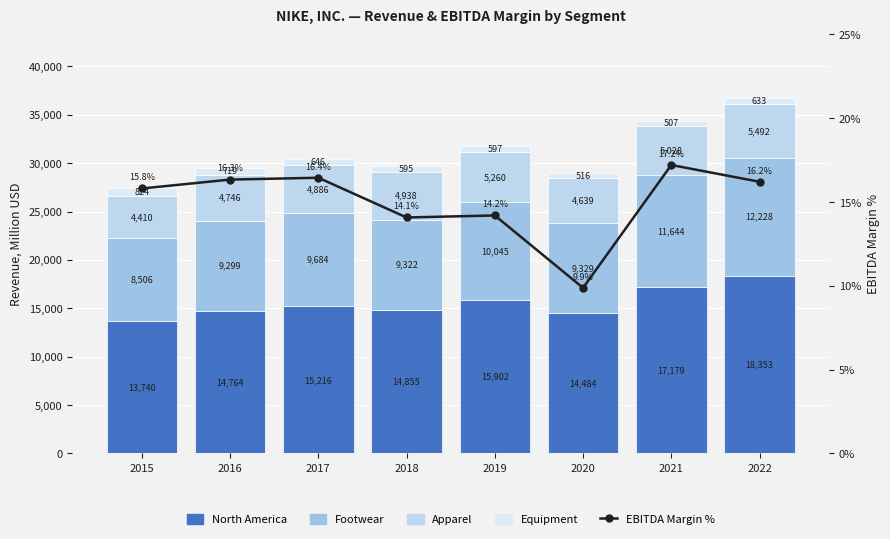

Reading left to right, extract all data points from this chart.

North America: 13740.0	14764.0	15216.0	14855.0	15902.0	14484.0	17179.0	18353.0
Footwear: 8506.0	9299.0	9684.0	9322.0	10045.0	9329.0	11644.0	12228.0
Apparel: 4410.0	4746.0	4886.0	4938.0	5260.0	4639.0	5028.0	5492.0
Equipment: 824.0	719.0	646.0	595.0	597.0	516.0	507.0	633.0
EBITDA Margin %: 15.8	16.3	16.4	14.1	14.2	9.9	17.2	16.2